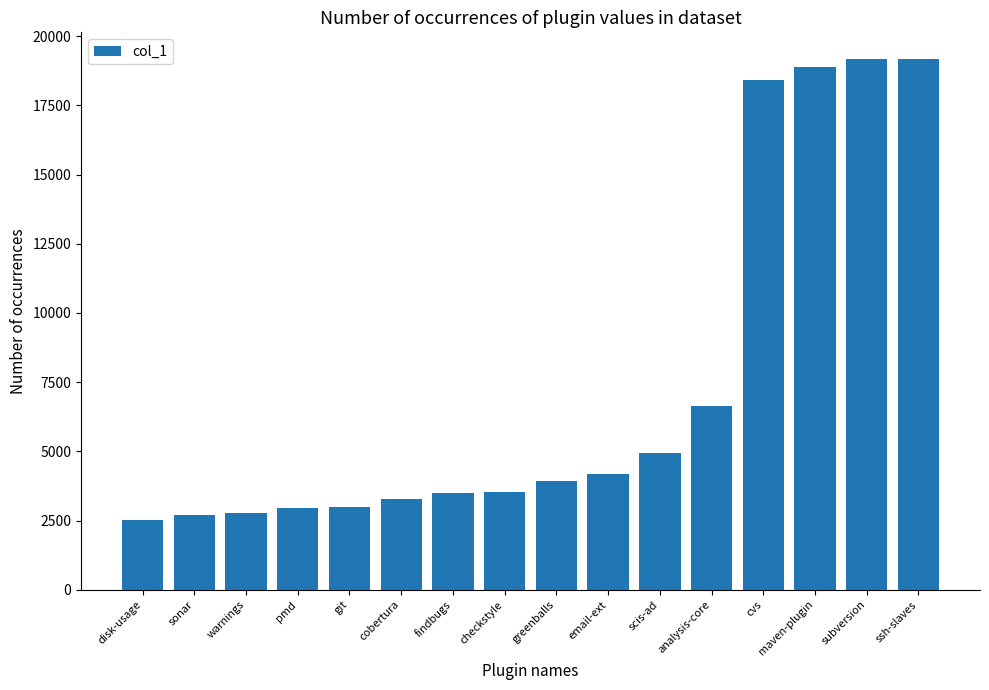

The value at email-ext is 1510. True or false?

False